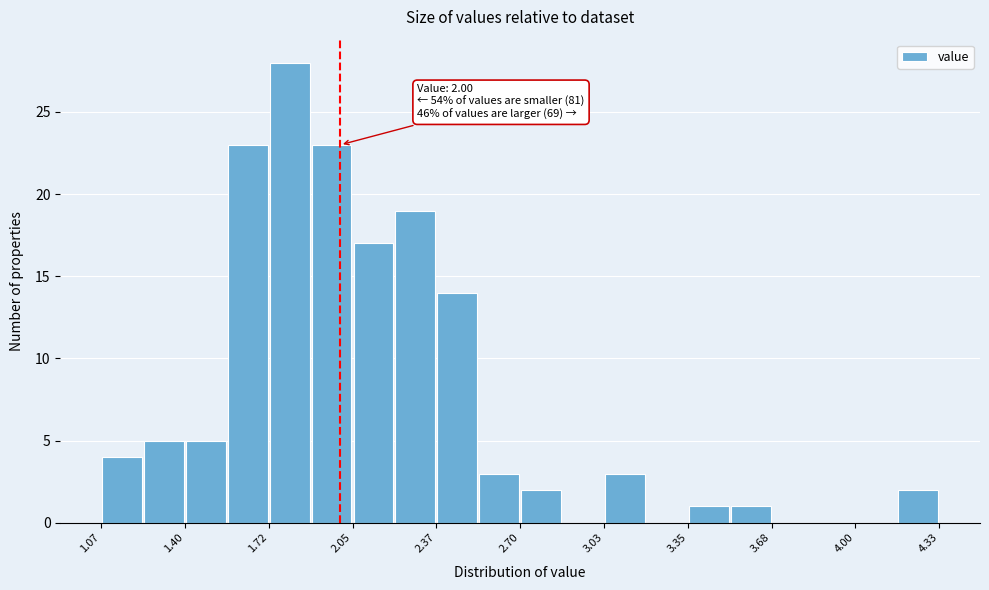

Around what value on the x-axis is the tallest bar? Give the approximate position of its centre, as read against the axis.

1.80